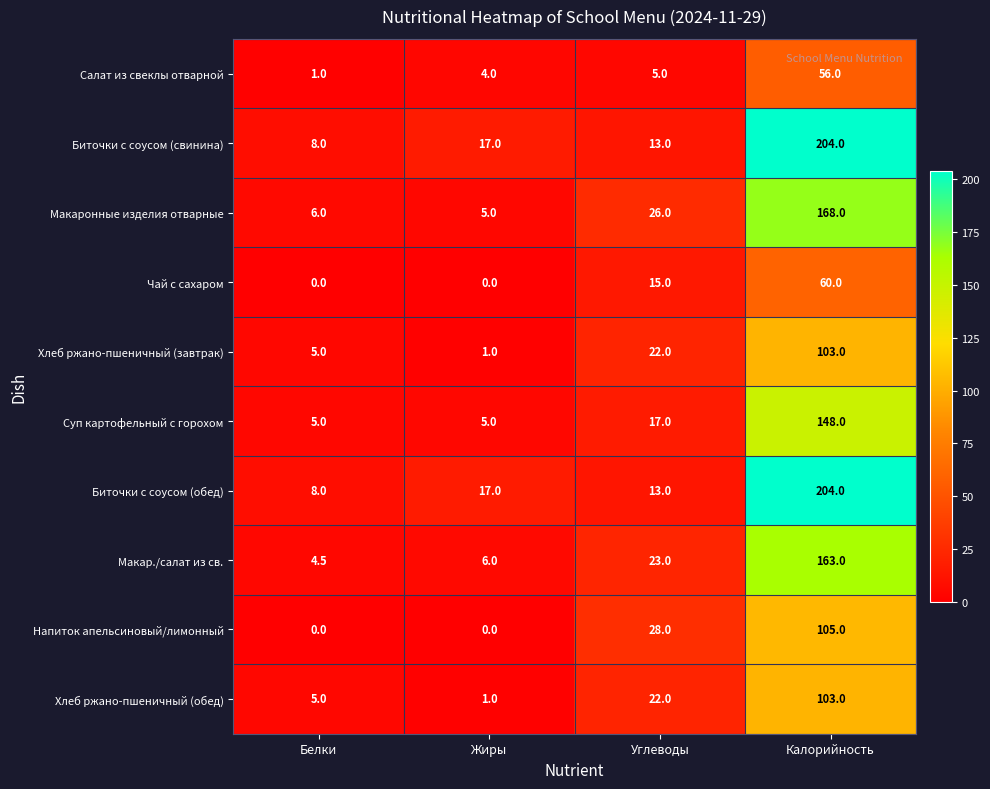

The Хлеб ржано-пшеничный (завтрак) series shows 8.4 at Белки. True or false?

False